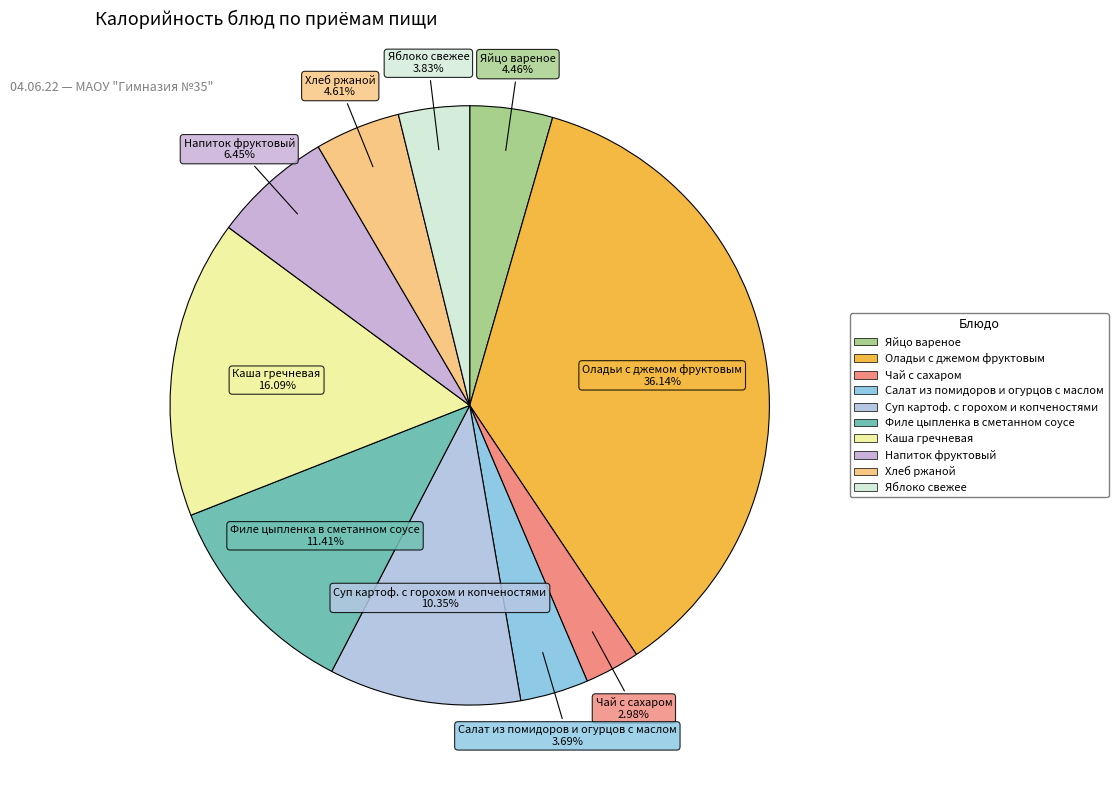

What is the smallest slice in the pie chart?

Чай с сахаром